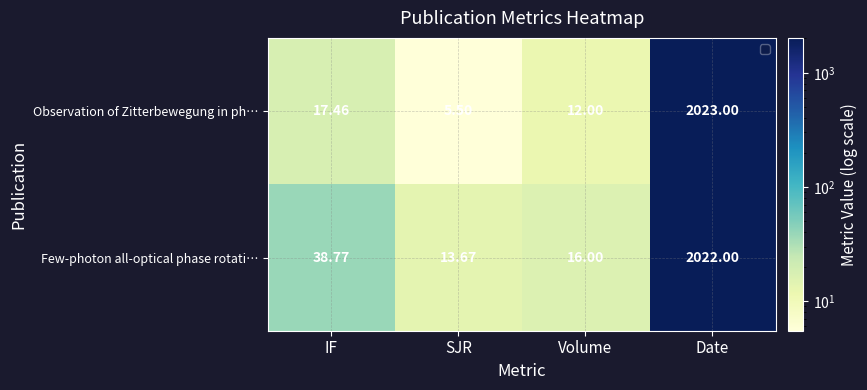

Which series has the largest range (max minus min)?

Observation of Zitterbewegung in ph…